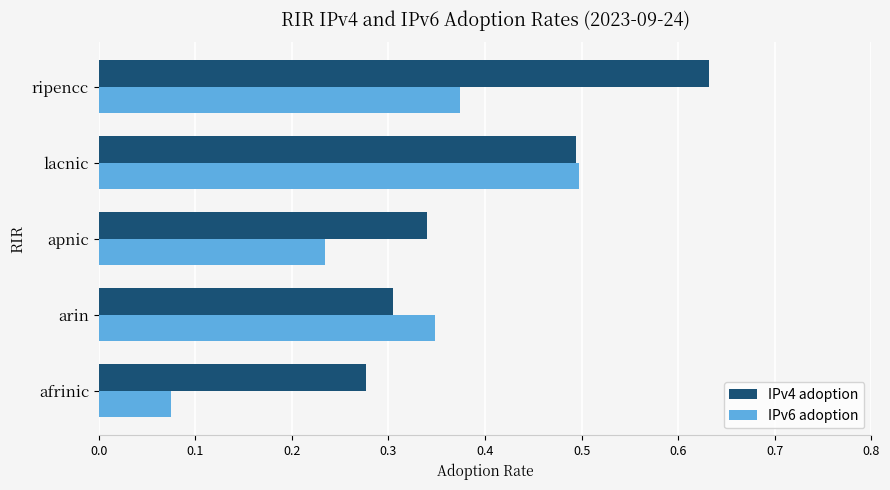

Is it true that IPv4 adoption equals 0.5 at lacnic?

True